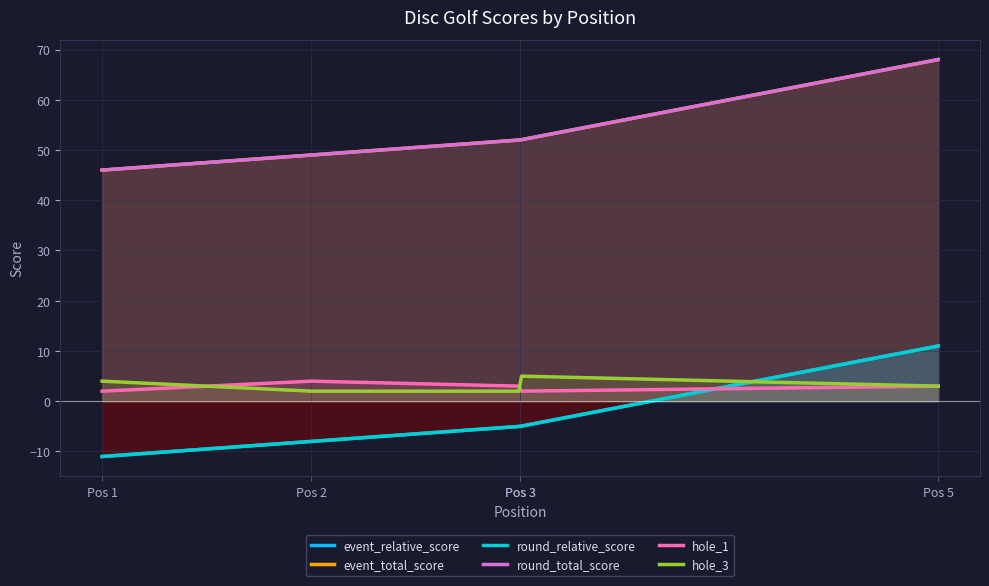

True or false: round_relative_score and event_total_score intersect in this chart.

False